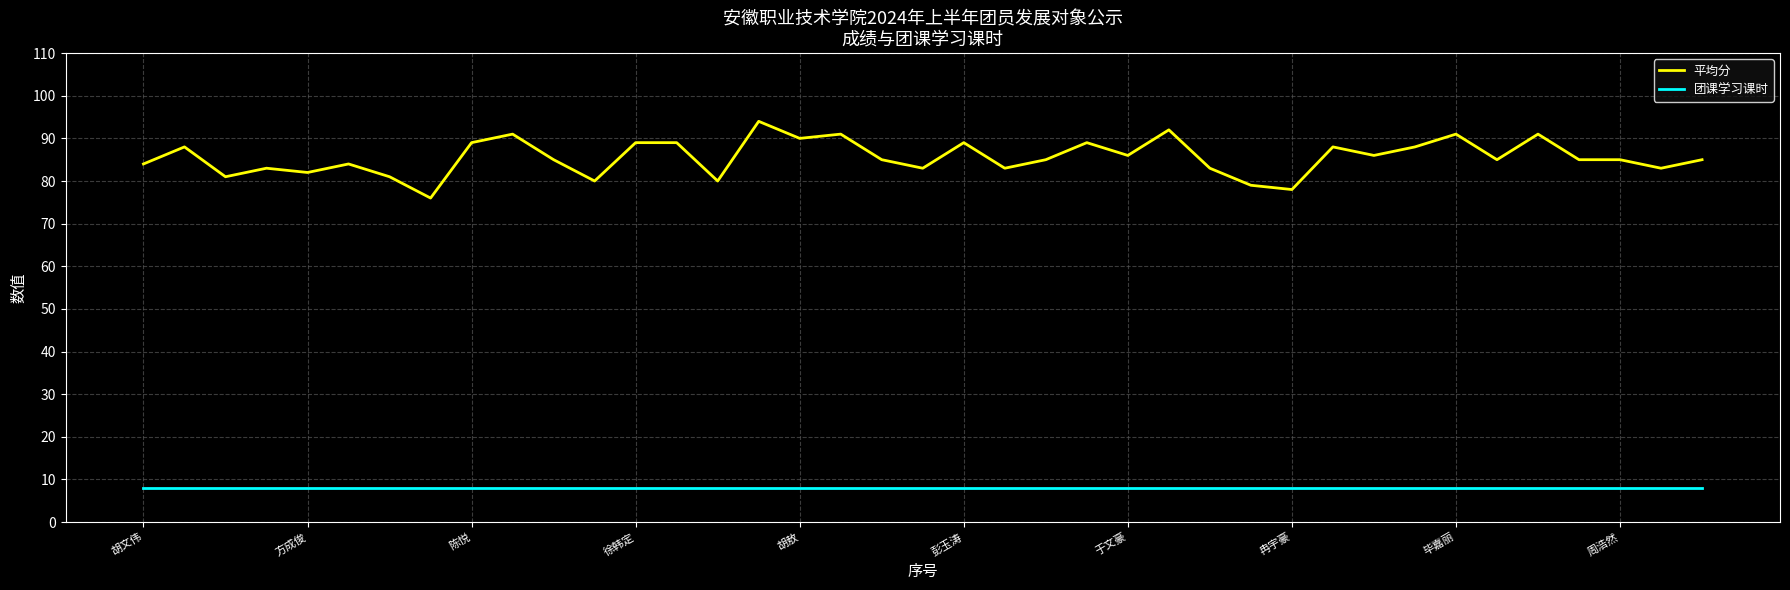

Which series has the largest total across all categories?

平均分